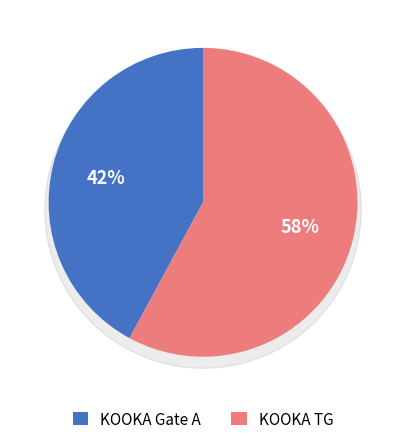

What percentage do KOOKA Gate A and KOOKA TG together represent?

100.0%